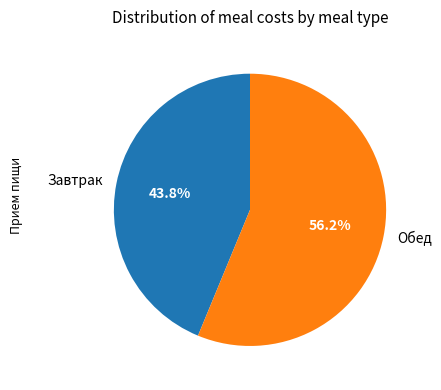

What is the largest slice in the pie chart?

Обед